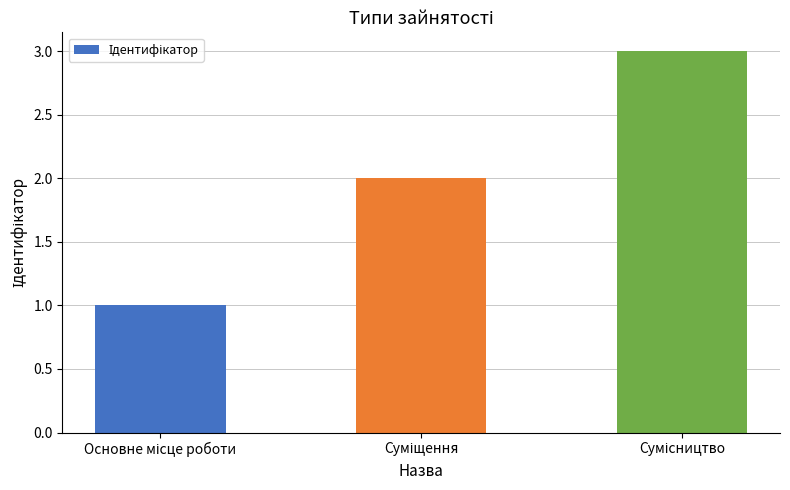

How many bars are there in total?

3